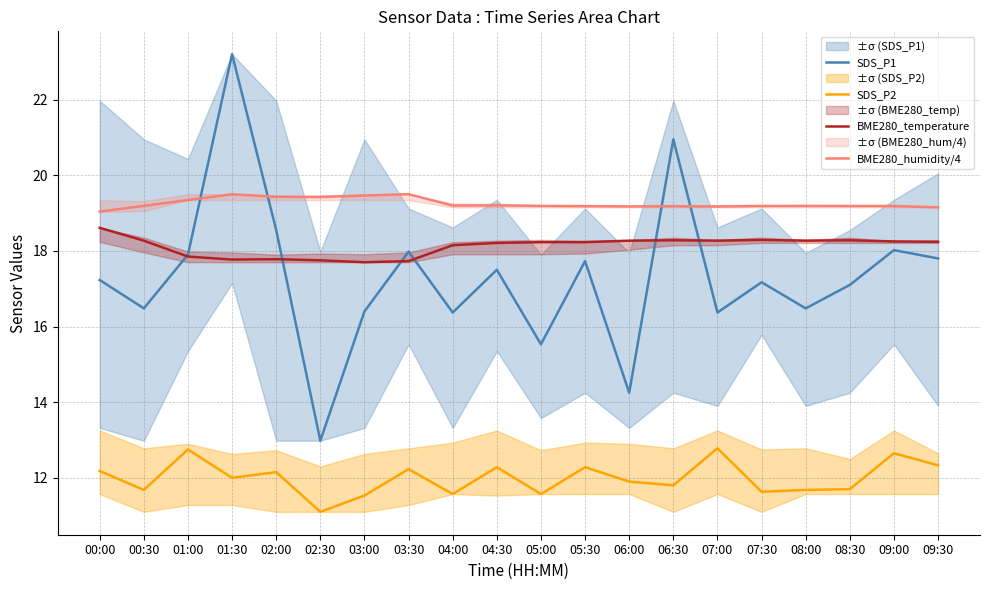

What is the label of the 2nd point from the left?

00:30